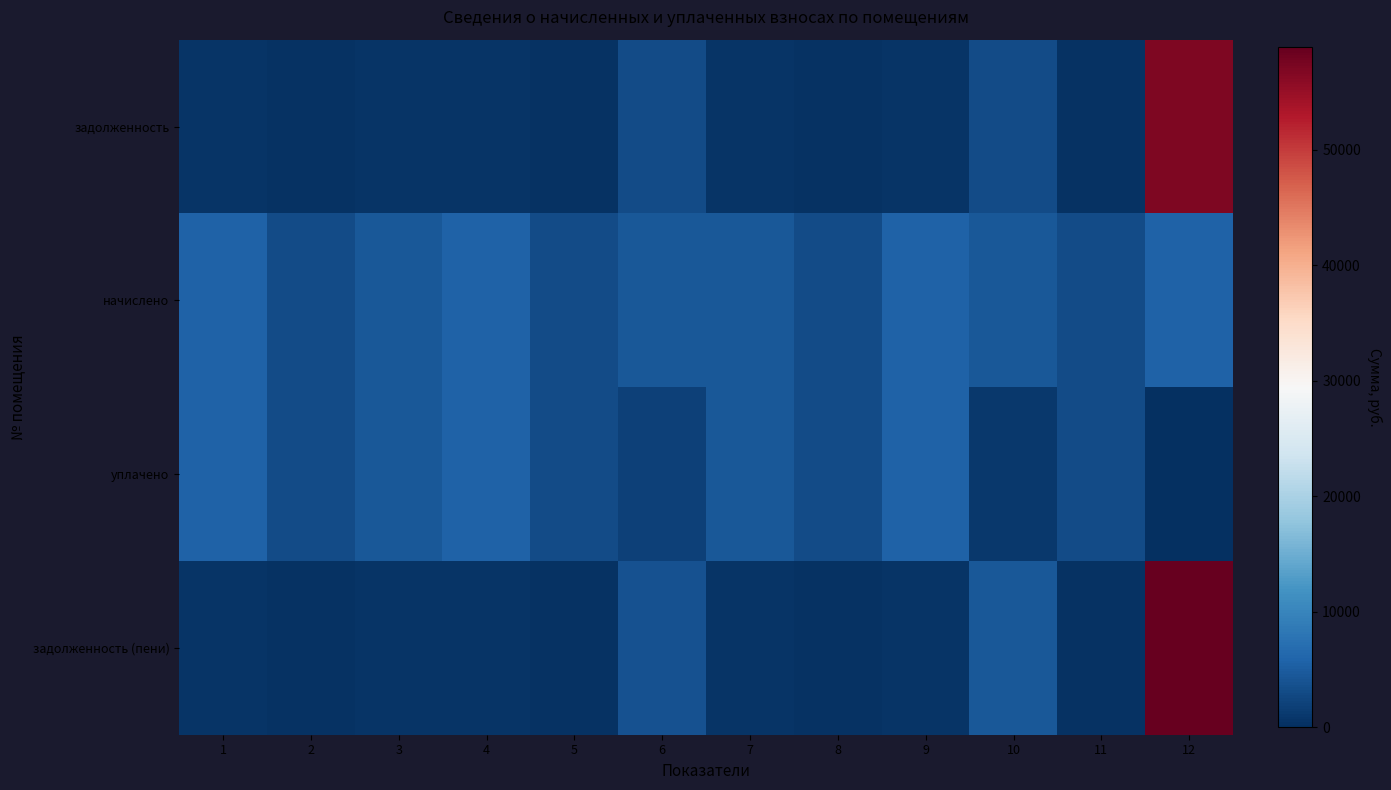

At 10, list the series in order from smallest to largest.

уплачено, задолженность, начислено, задолженность (пени)